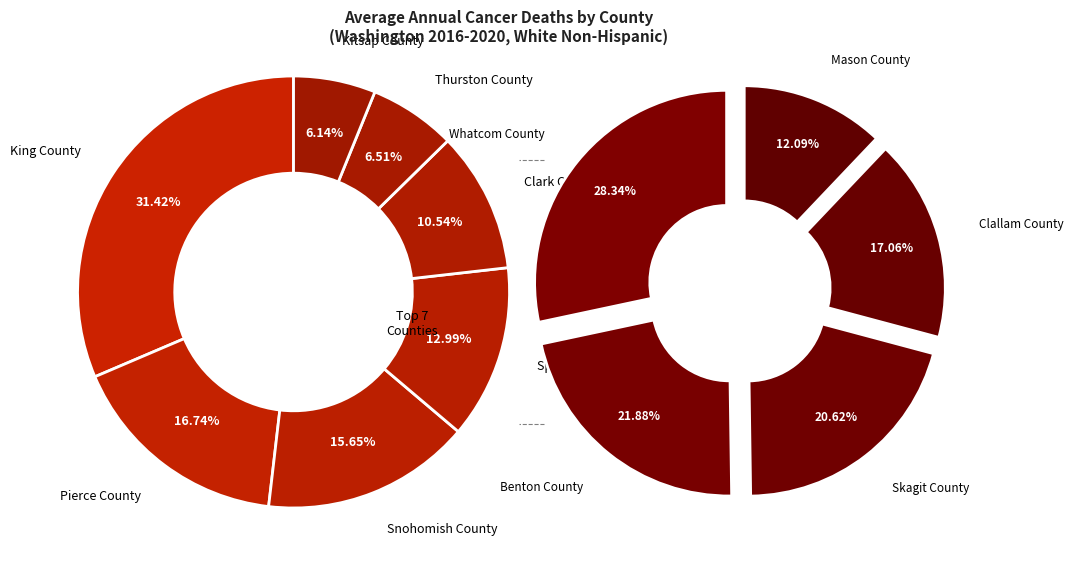

Does Thurston County account for over 50% of the chart?

No